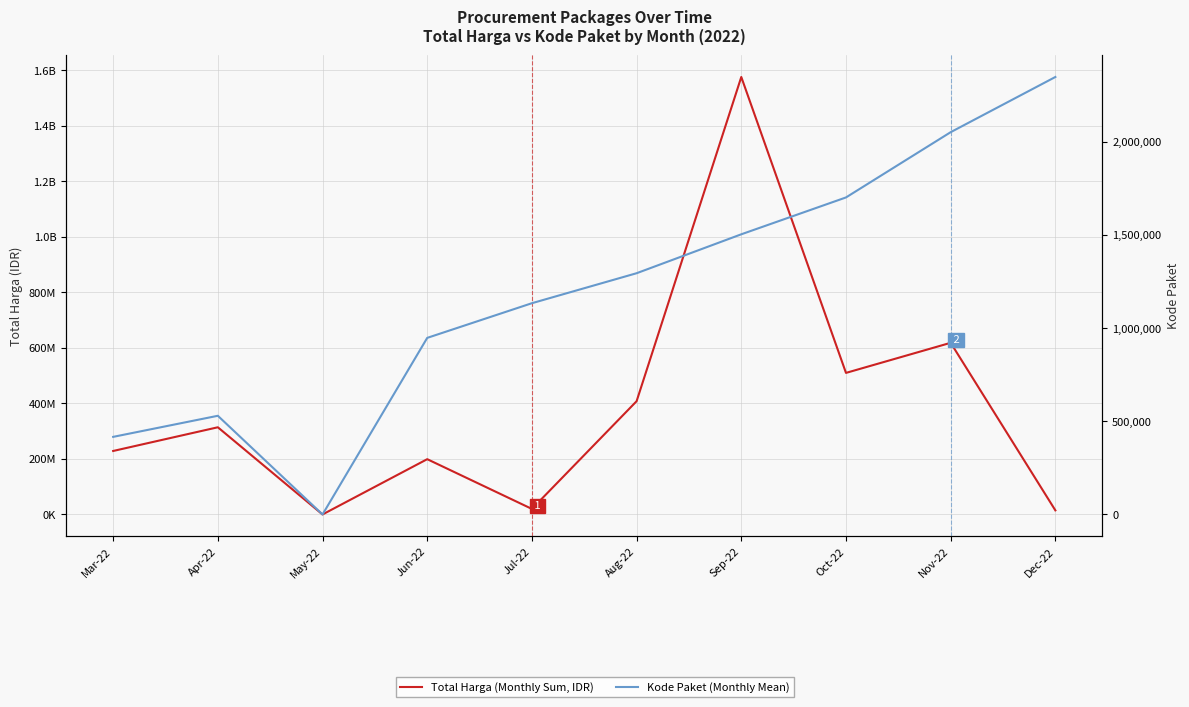

True or false: Total Harga (Monthly Sum, IDR) and Kode Paket (Monthly Mean) cross at least once.

False